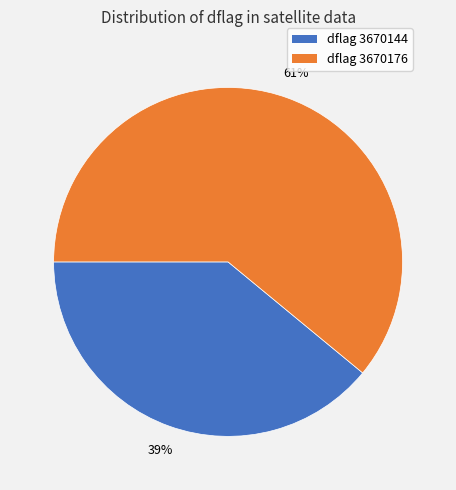

To the nearest percent, what is the average slice percentage?

50%